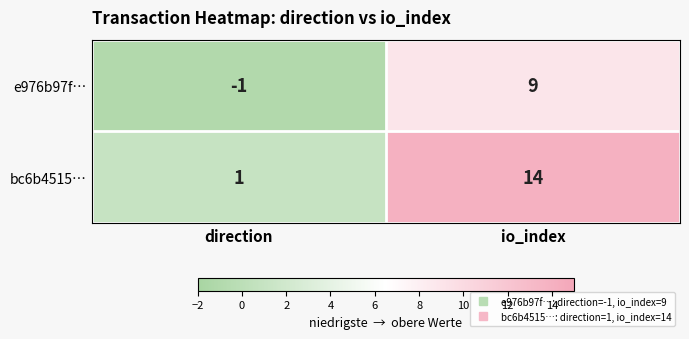

Rank the series at io_index from lowest to highest value.

e976b97f…, bc6b4515…